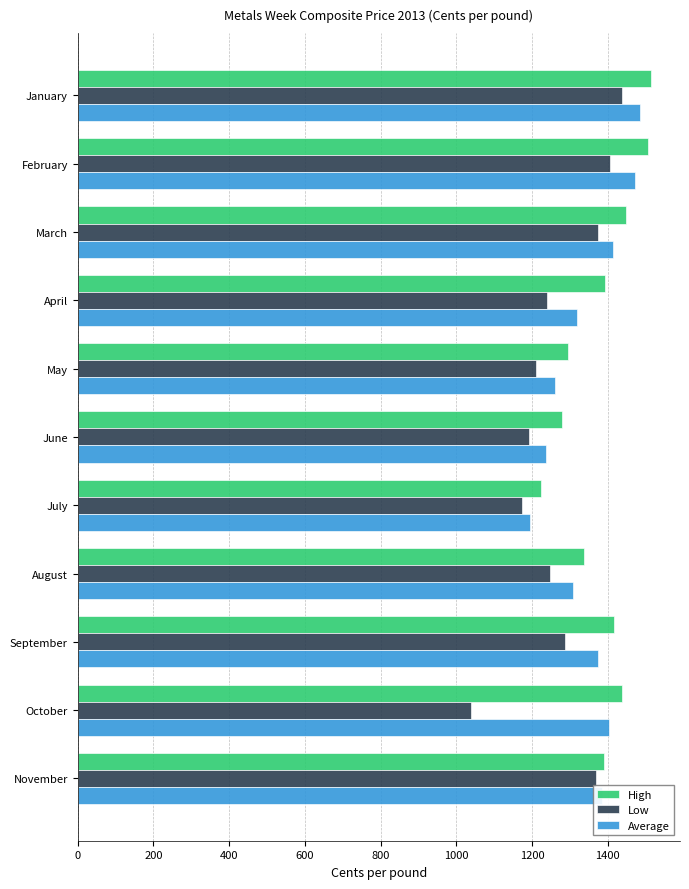

What is the minimum value for High?

1223.7